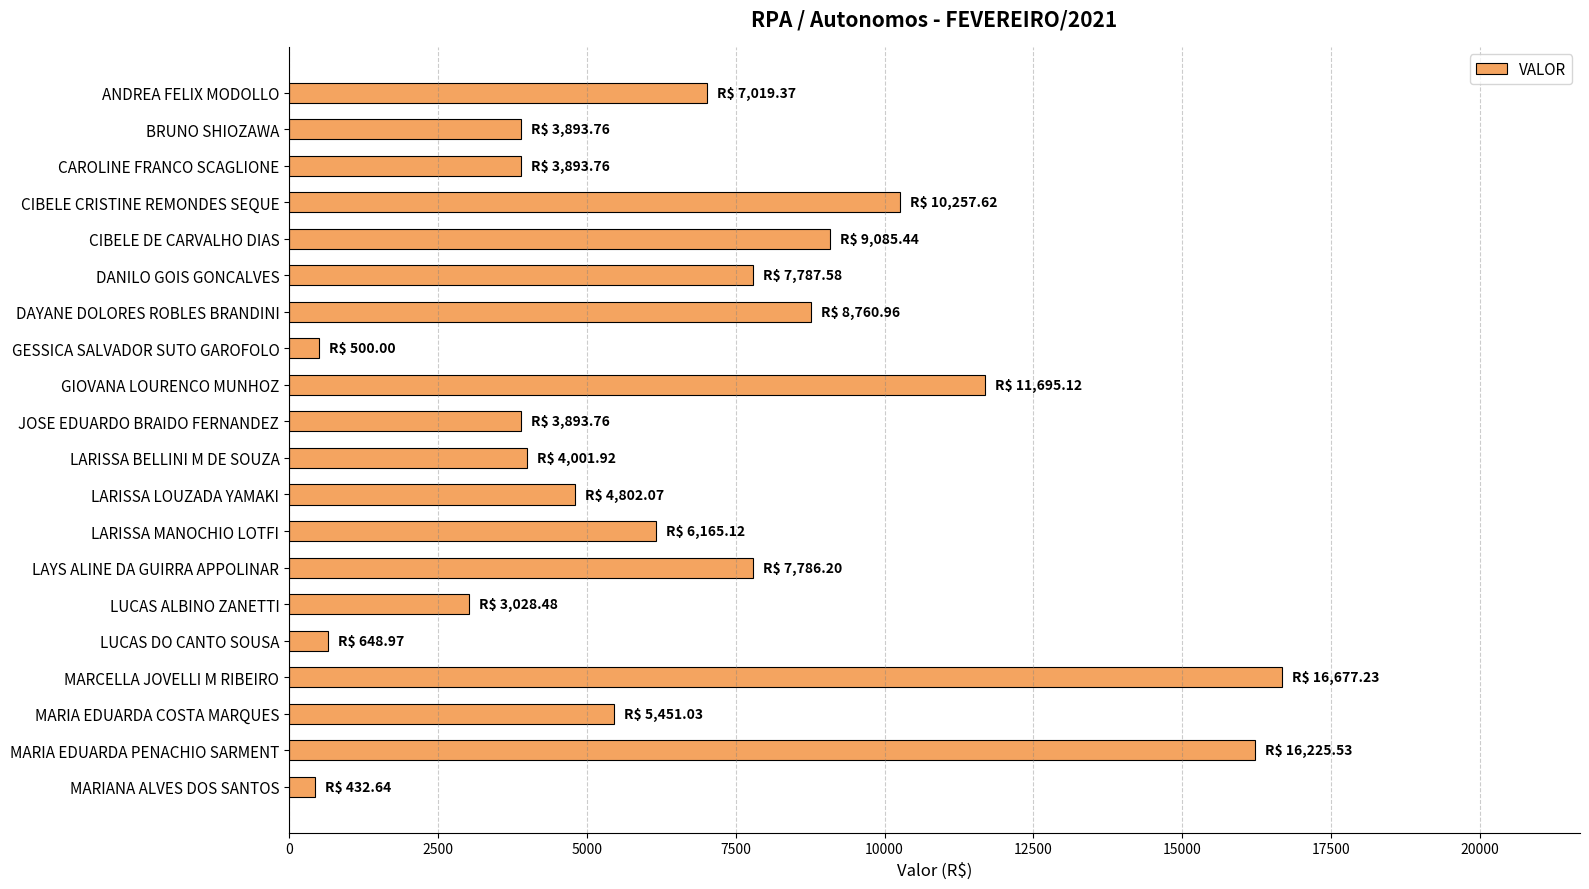

What is the minimum value shown in the chart?

432.6